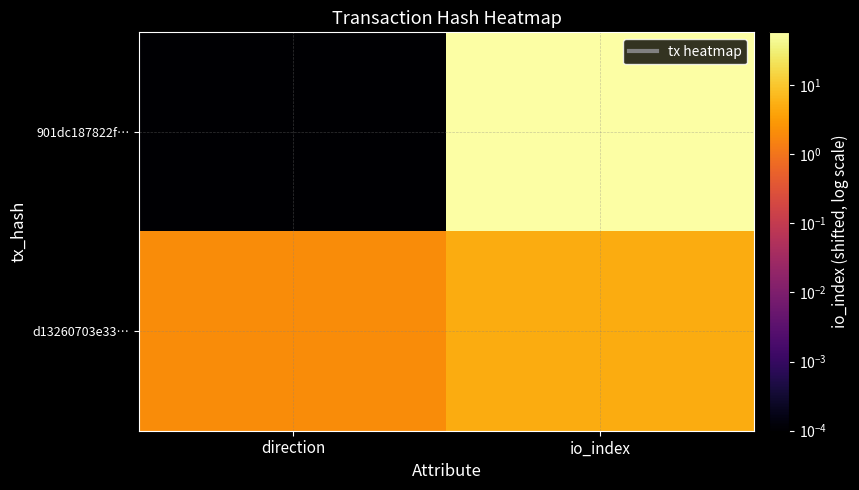

At direction, list the series in order from largest to smallest.

d13260703e33…, 901dc187822f…